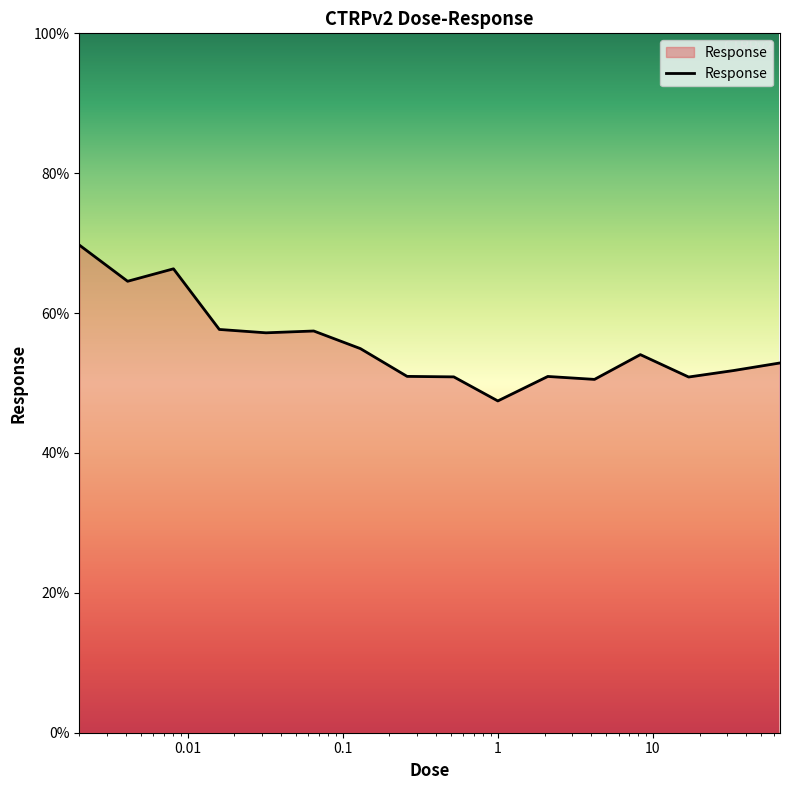

What is the difference between the maximum and minimum values?

22.3